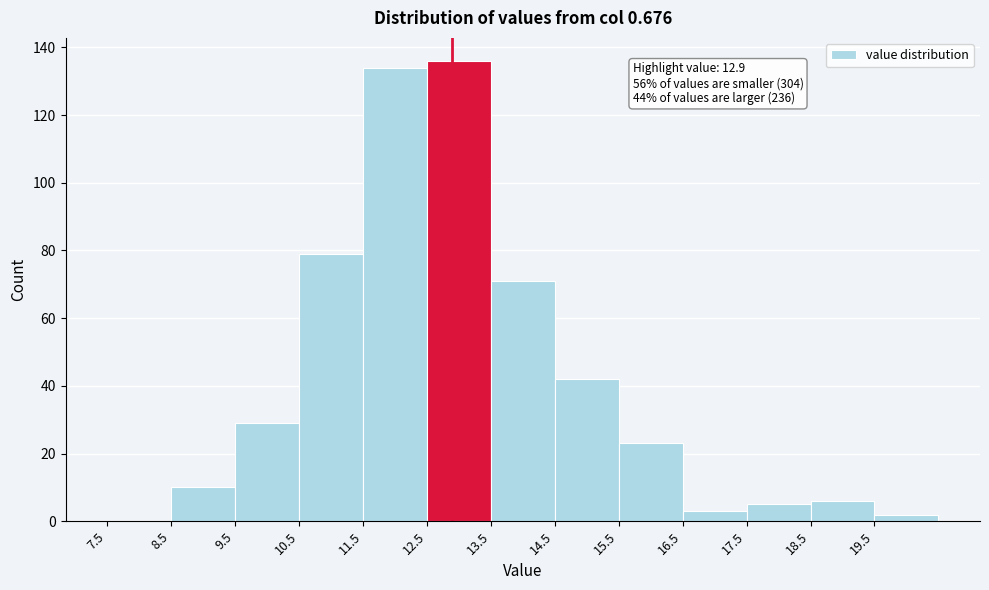

Which range on the x-axis has the tallest bar?

12.5 to 13.5